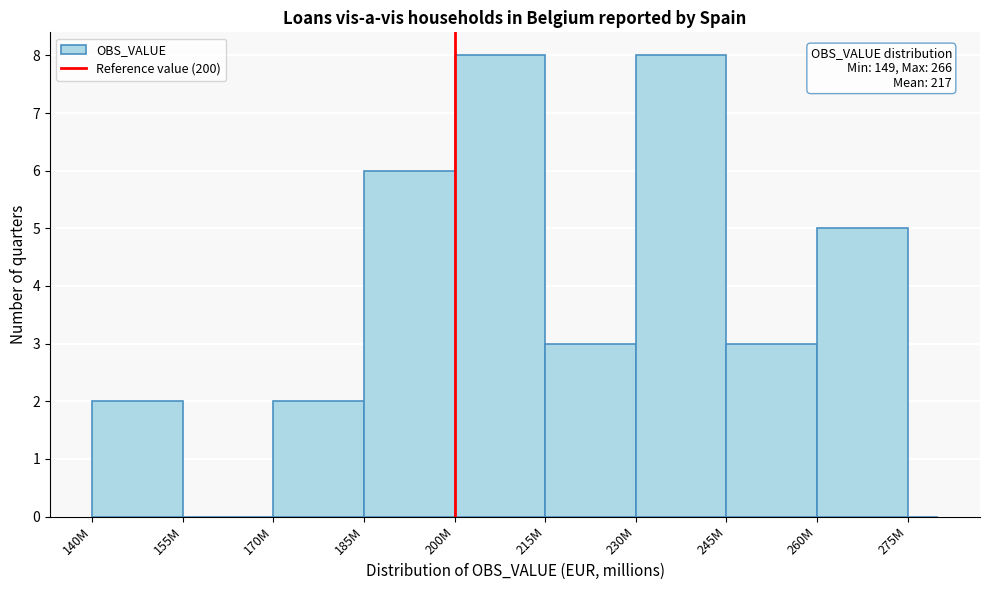

What is the maximum value shown in the chart?

8